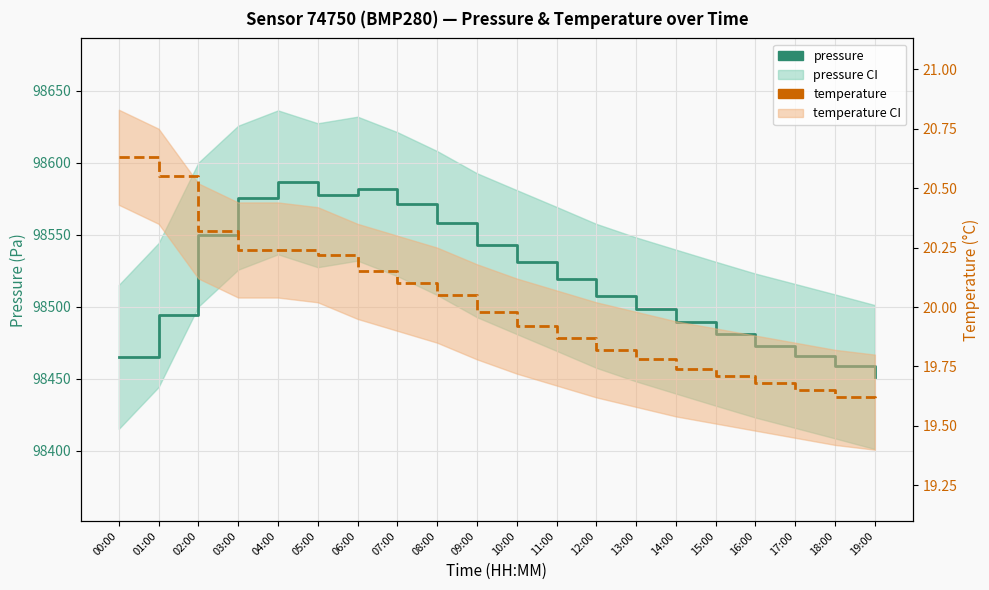

Reading left to right, transcribe all the data shown in this chart.

pressure: 98465.2	98494.3	98550.2	98575.8	98586.5	98577.5	98582.1	98571.3	98558.2	98542.8	98531.1	98519.4	98507.6	98498.2	98489.8	98481.3	98473.1	98465.9	98458.6	98451.2
temperature: 20.6	20.6	20.3	20.2	20.2	20.2	20.1	20.1	20.1	20.0	19.9	19.9	19.8	19.8	19.7	19.7	19.7	19.6	19.6	19.6